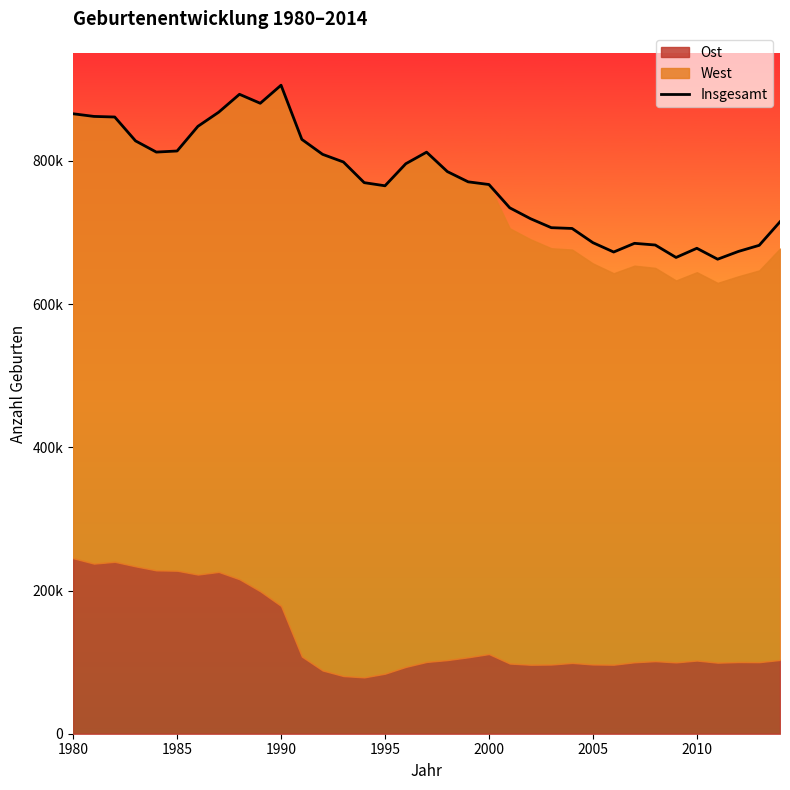

What position from the right is 12?

23